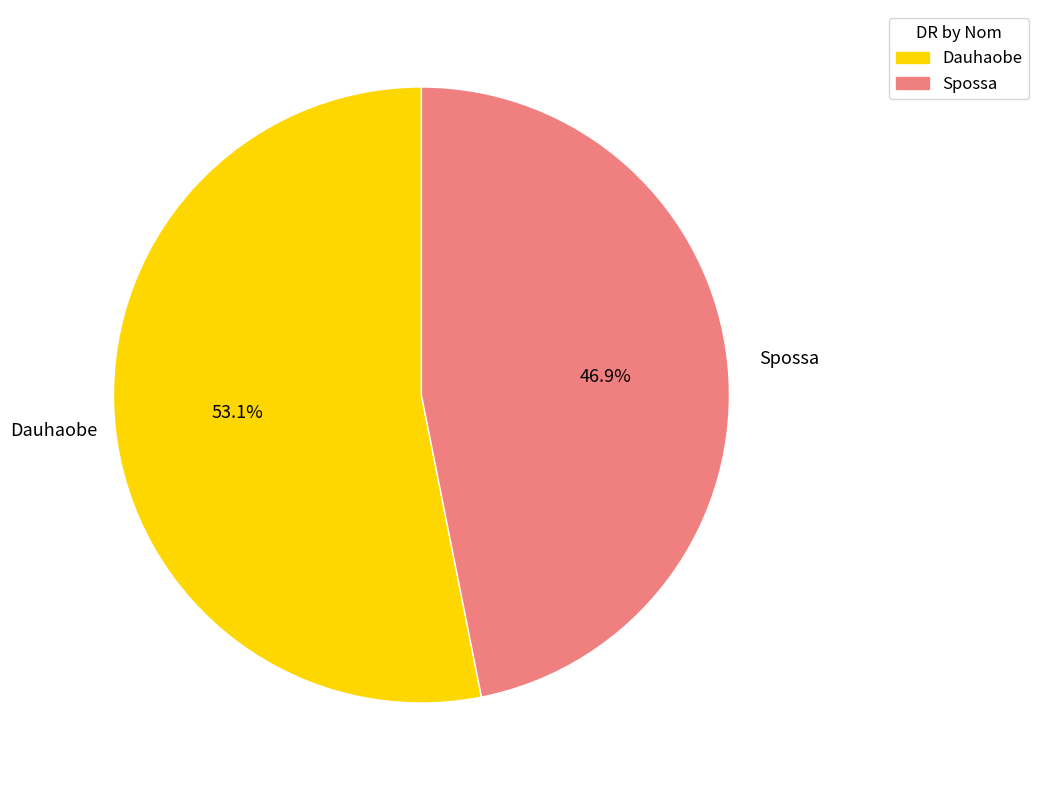

To the nearest percent, what is the difference between the largest and smallest slice percentages?

6%